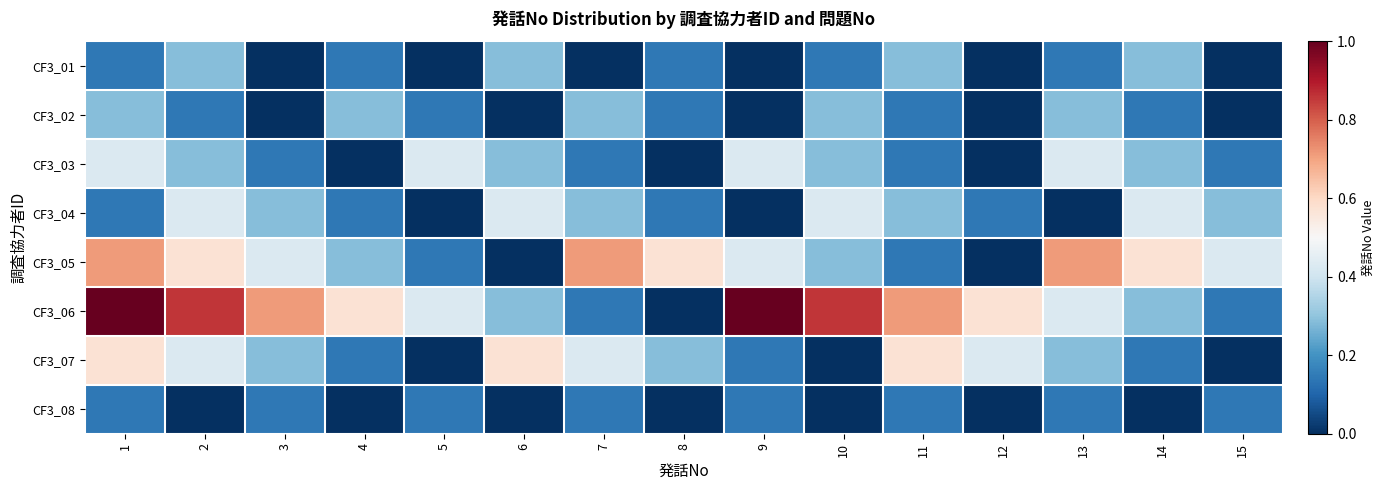

Which series has the widest spread of values?

CF3_06